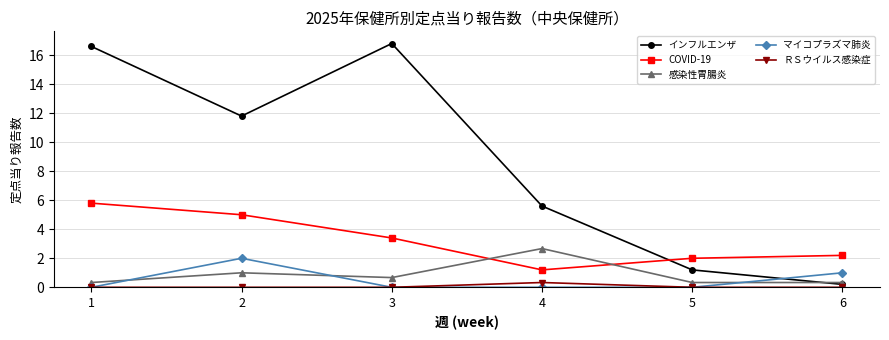

What is the maximum value shown in the chart?

16.8